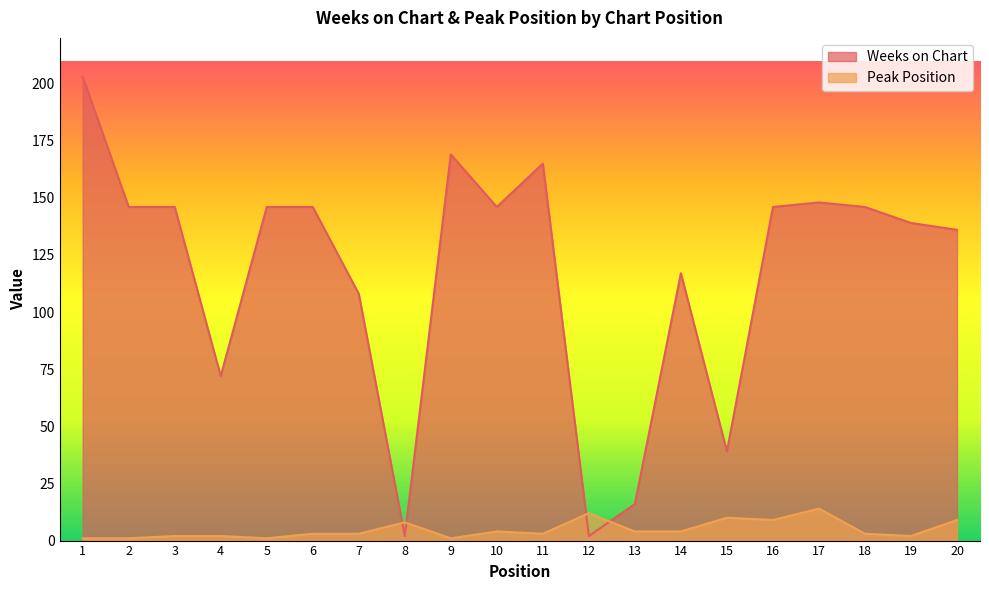

List the series in order of their peak value, lowest first.

Peak Position, Weeks on Chart